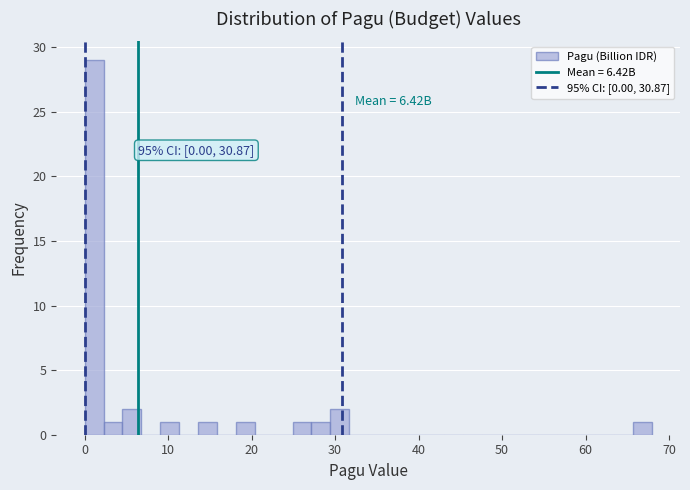

Around what value on the x-axis is the tallest bar? Give the approximate position of its centre, as read against the axis.

1